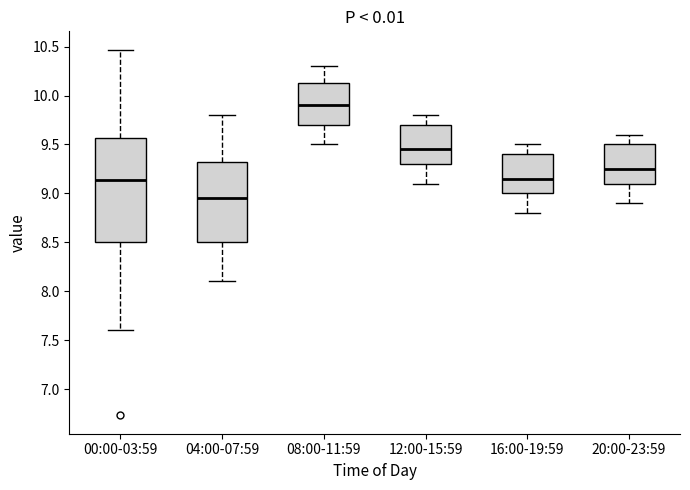

Where is the upper edge of the box for 16:00-19:59 on the y-axis? The values are not printed on the chart, so give them approximately, as read against the axis.

9.40